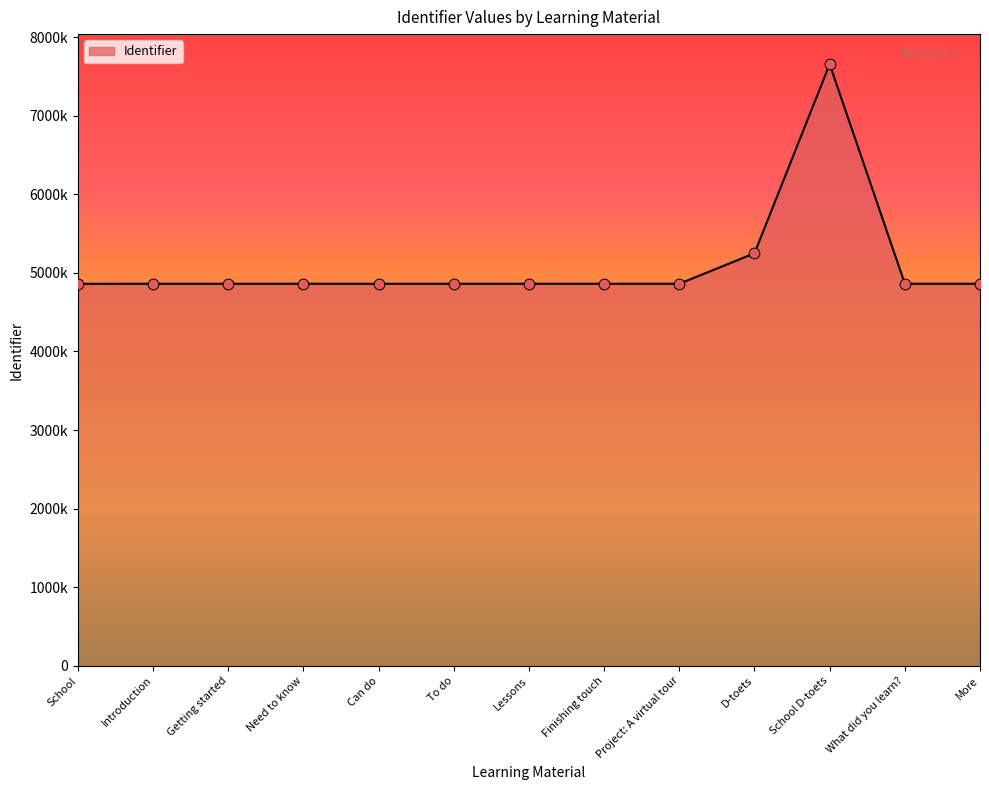

What is the change in value from Introduction to Project: A virtual tour?

+204